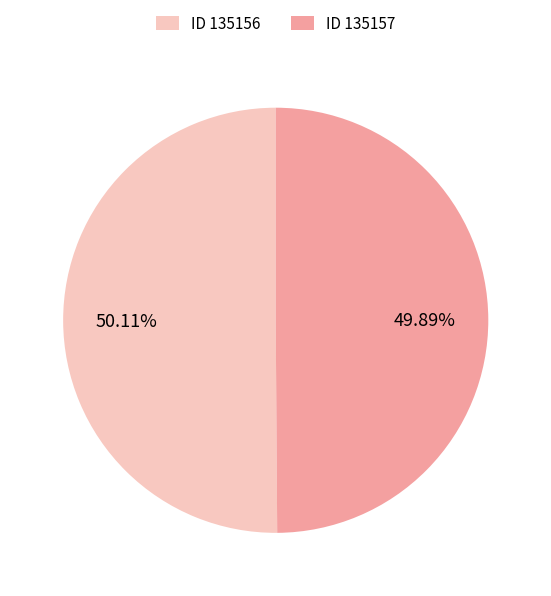

What is the ratio of the value at ID 135156 to the value at ID 135157?

1.0